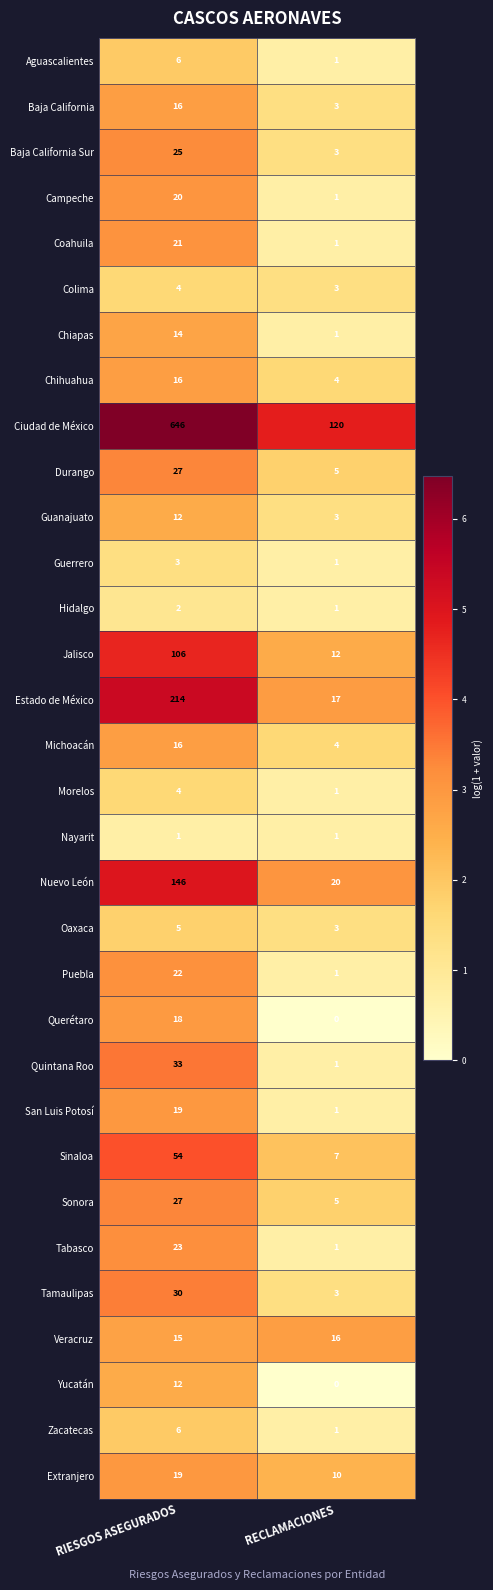

List the labels in order of Durango value, smallest first.

RECLAMACIONES, RIESGOS ASEGURADOS